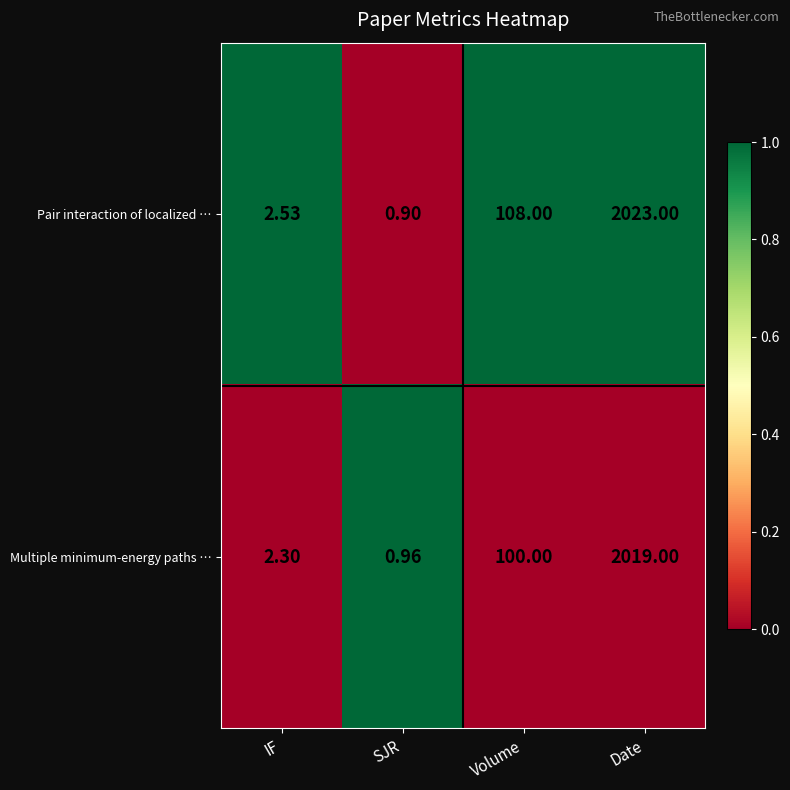

Which label corresponds to the smallest value in the chart?

SJR